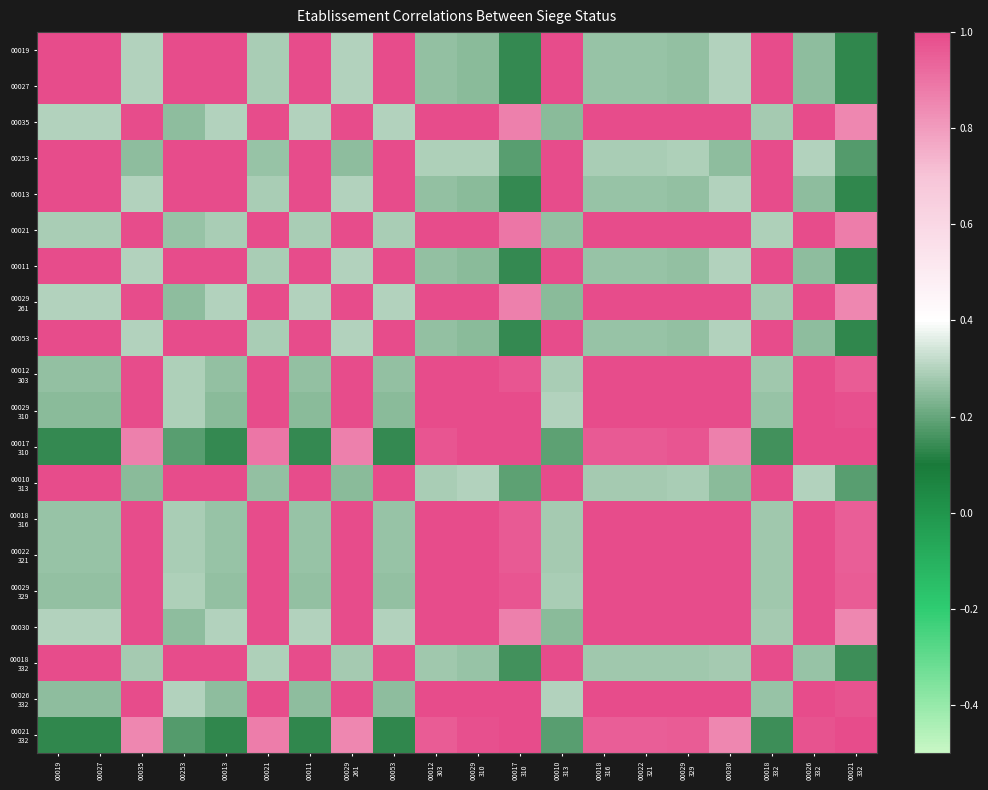

At how many categories does at least one series exceed 0?

20